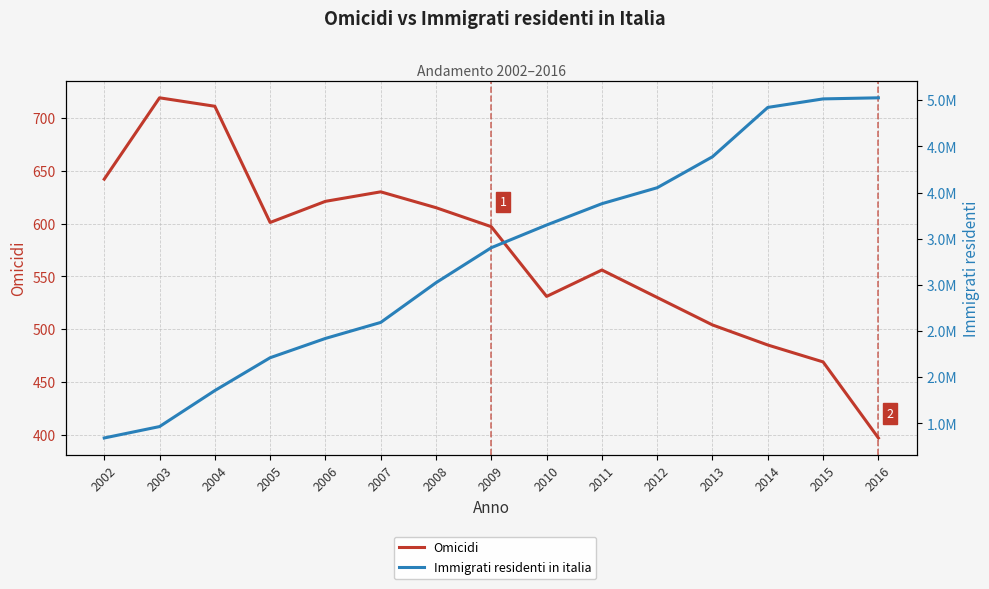

What are all the series names shown in the legend?

Omicidi, Immigrati residenti in italia